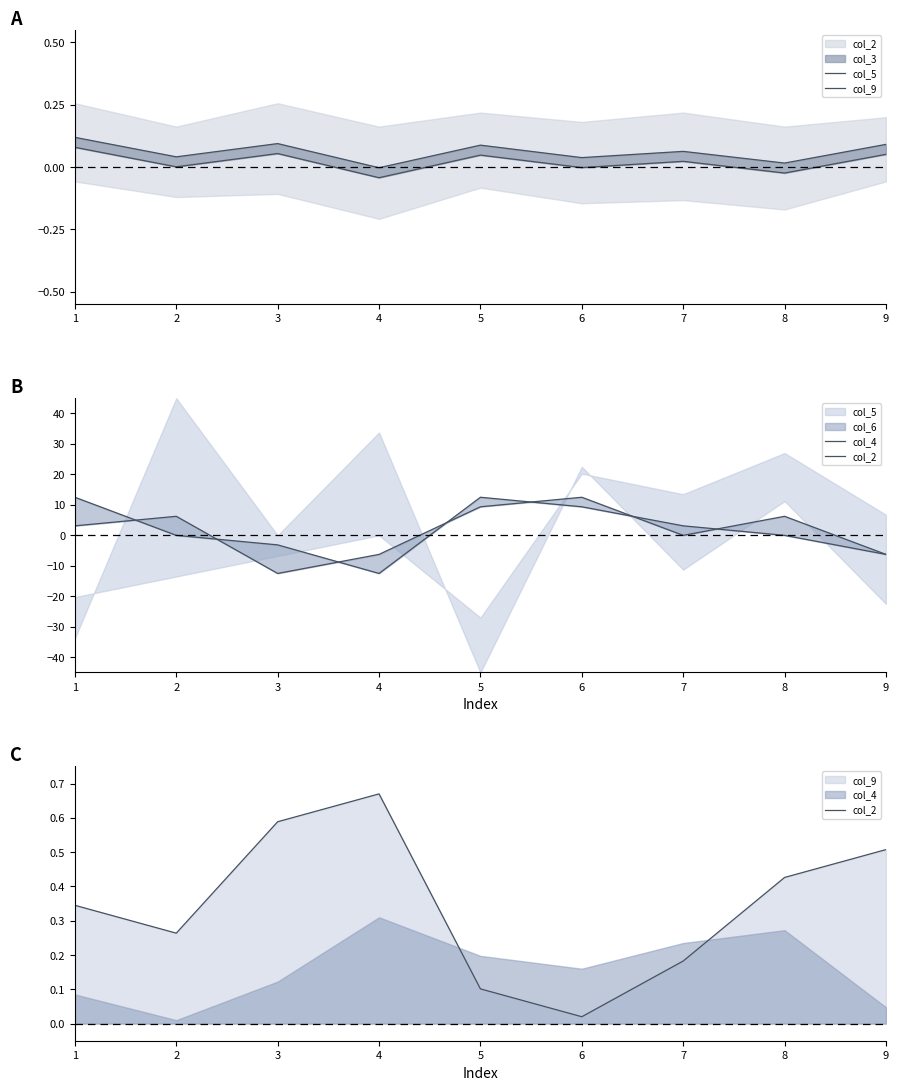

What is the value of the col_9 point at the 1st from the left?

0.1